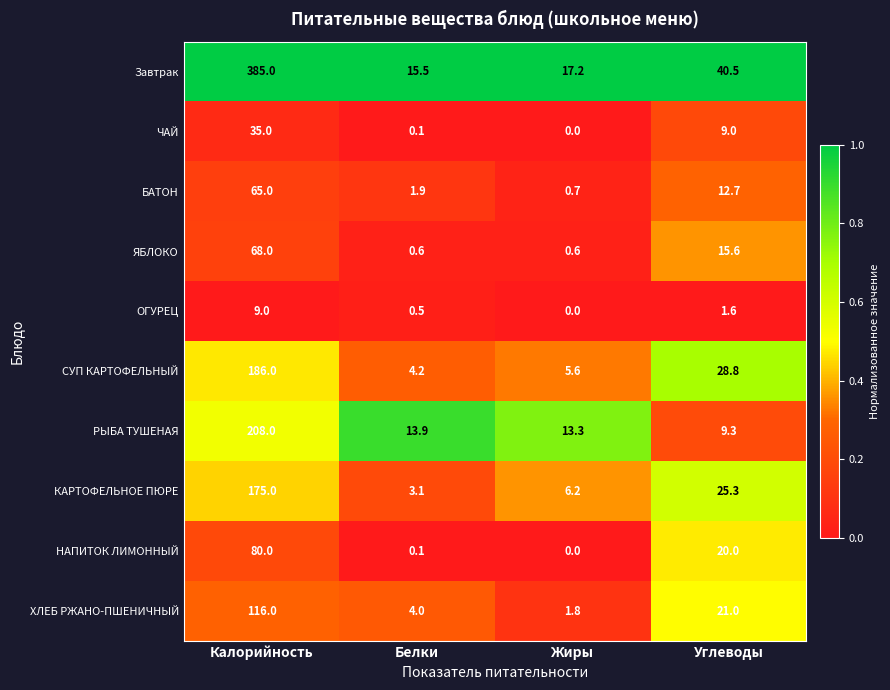

True or false: СУП КАРТОФЕЛЬНЫЙ has a value of 4.2 at Белки.

True